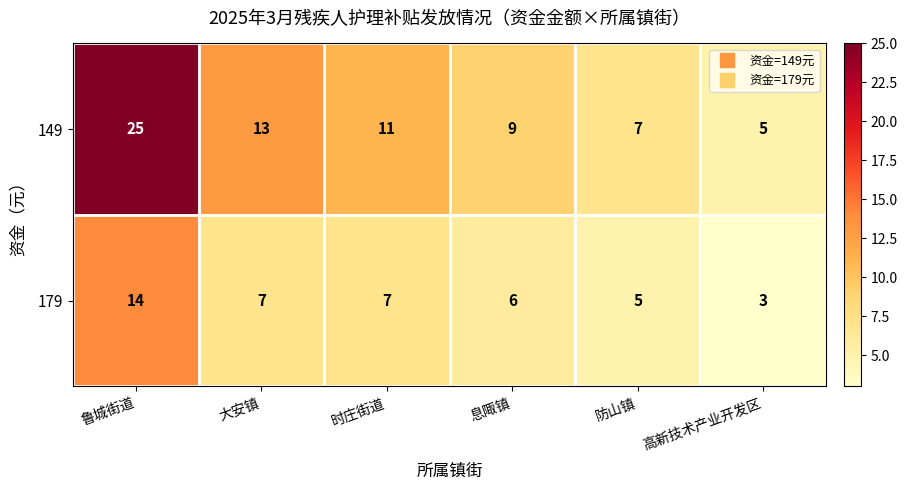

What is the spread (max minus min) of values at 鲁城街道?

11